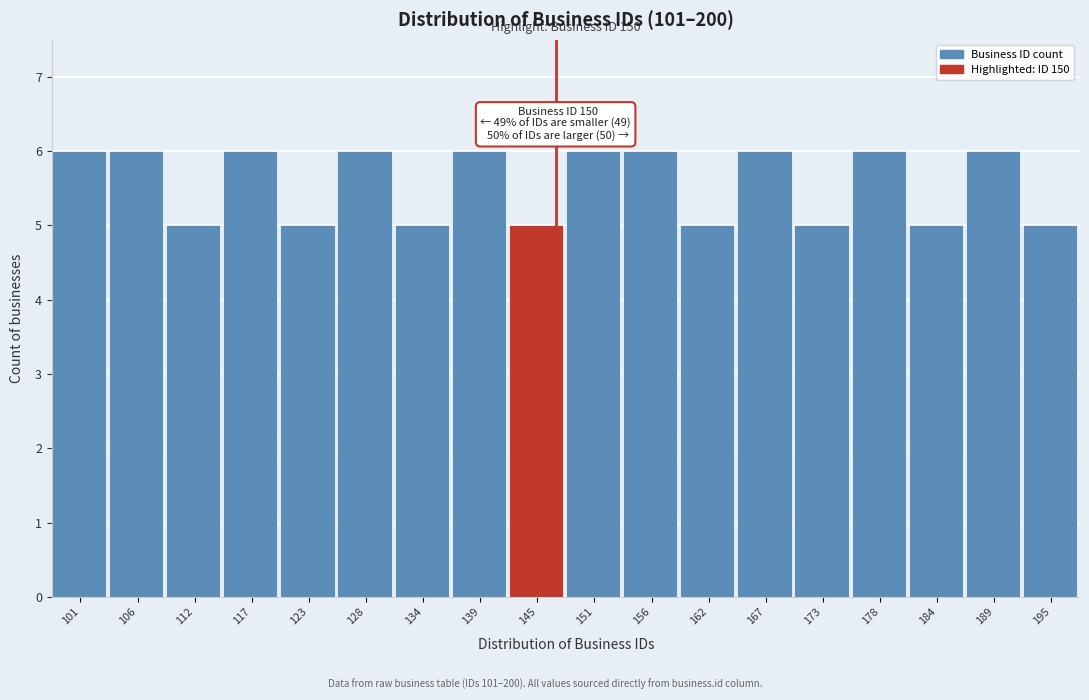

Reading left to right, extract all data points from this chart.

101=6	106=6	112=5	117=6	123=5	128=6	134=5	139=6	145=5	151=6	156=6	162=5	167=6	173=5	178=6	184=5	189=6	195=5